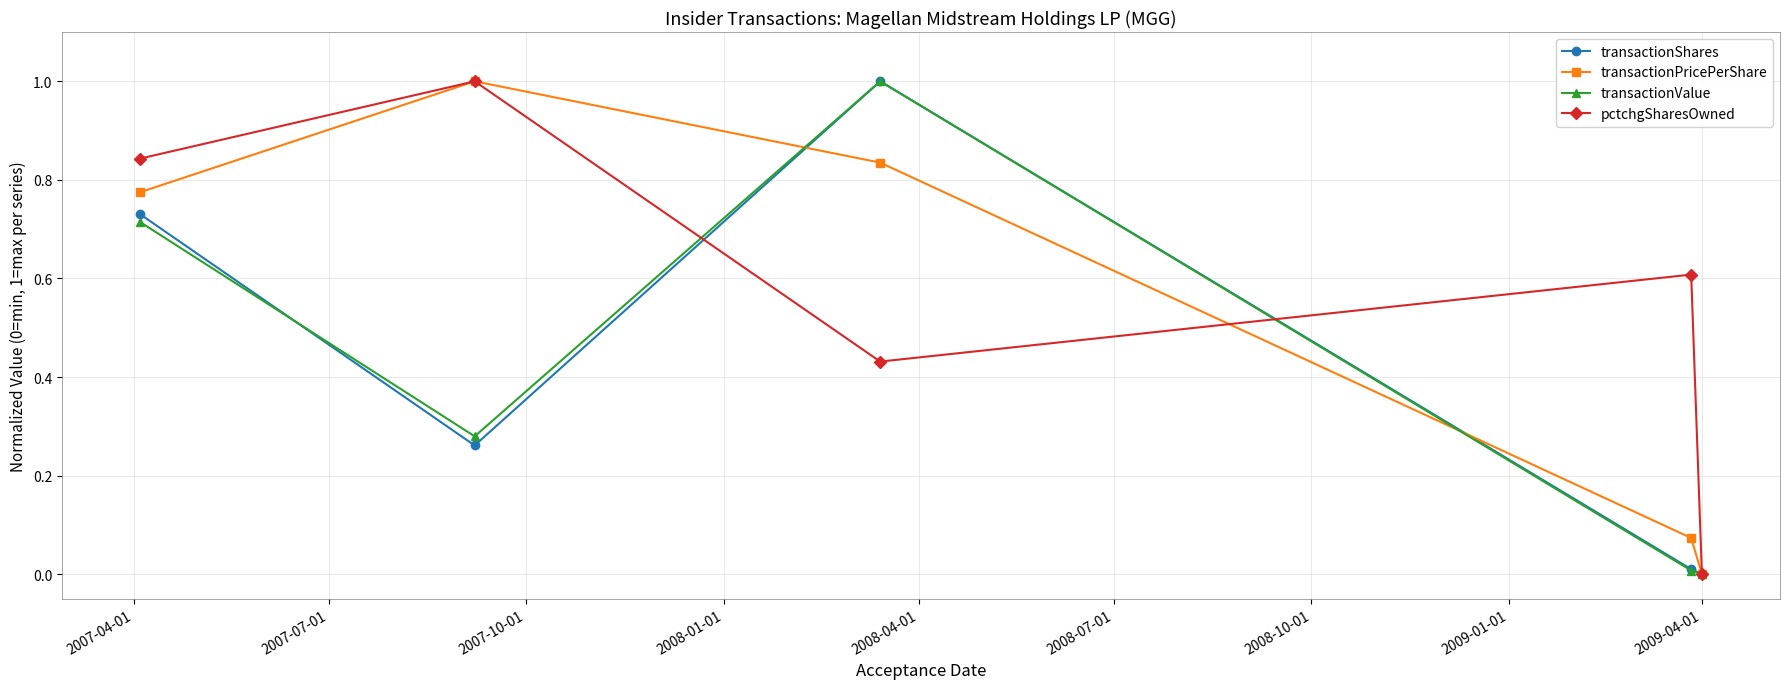

Is this an area chart (filled region under the line)?

No